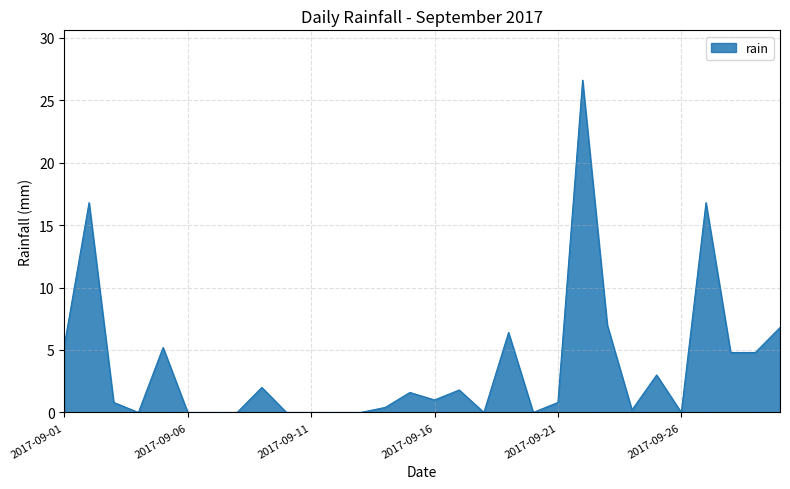

What is the greatest value displayed?

26.6